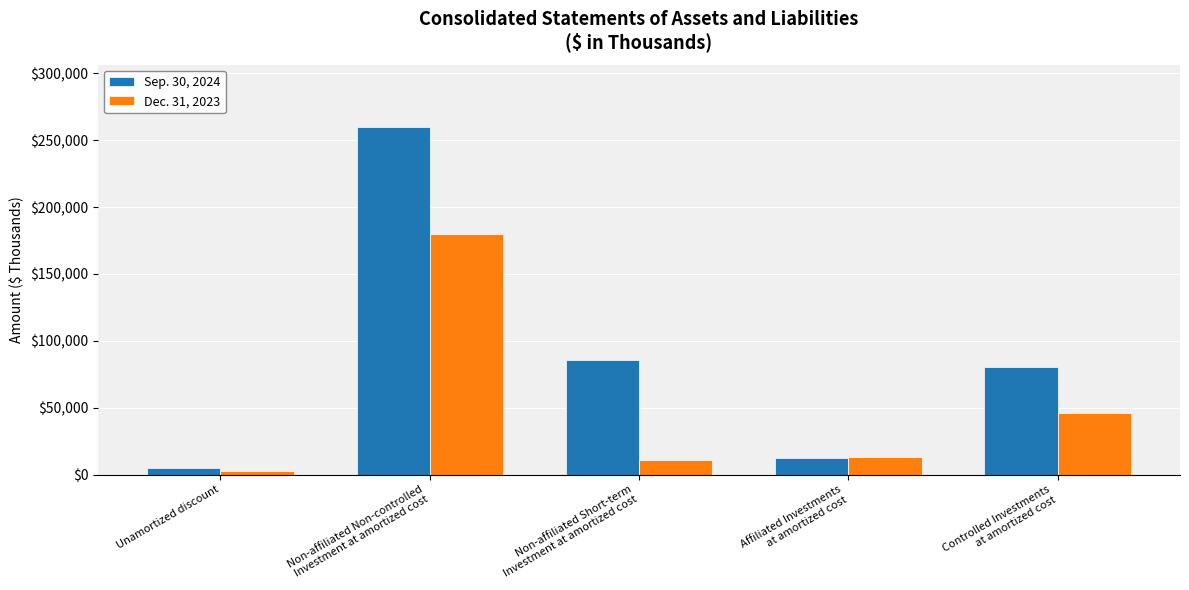

What is the spread (max minus min) of values at Controlled Investments
at amortized cost?

34342